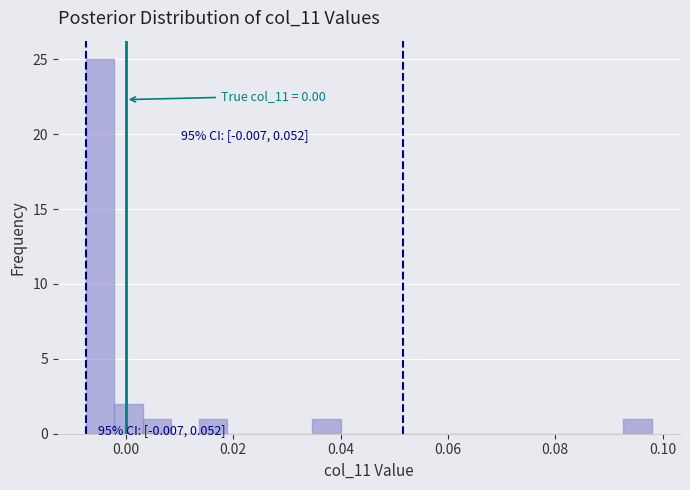

Read against the x-axis, roughly where is the centre of the tallest bar?

-0.004